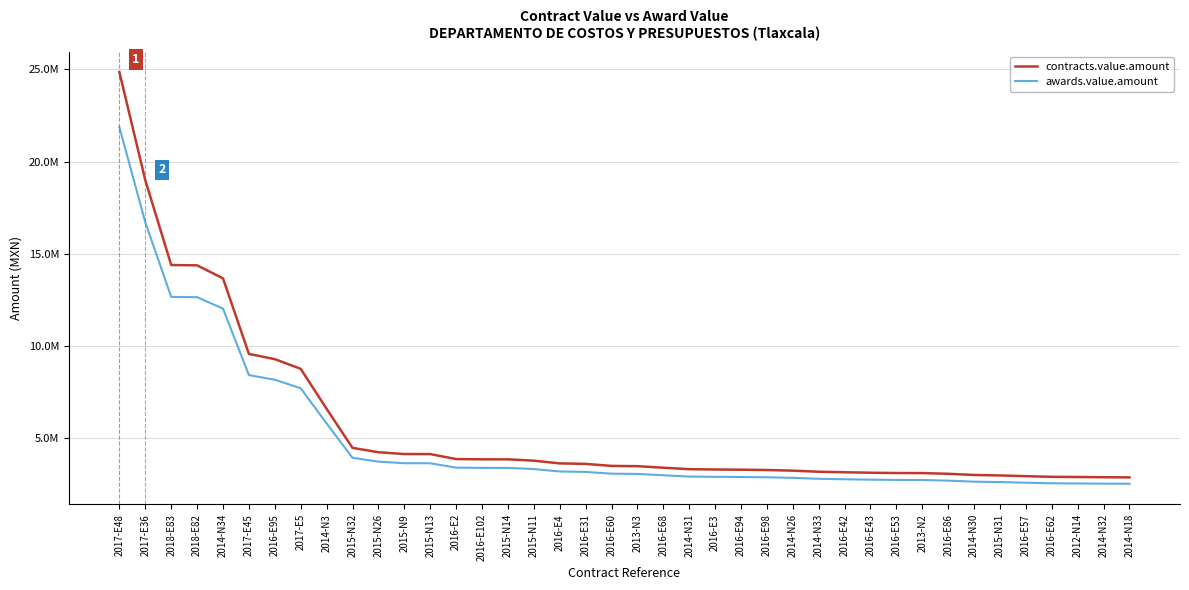

Is this an area chart (filled region under the line)?

No